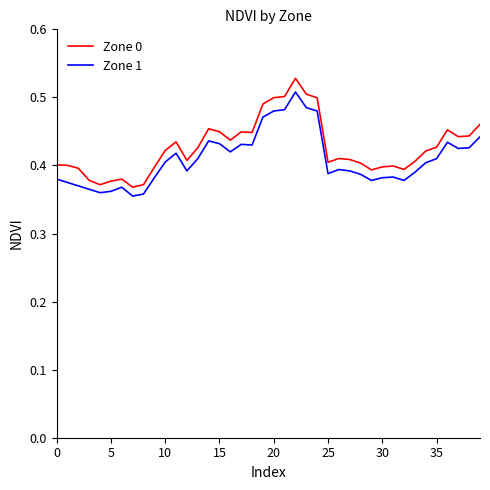

Which series has the widest spread of values?

Zone 0